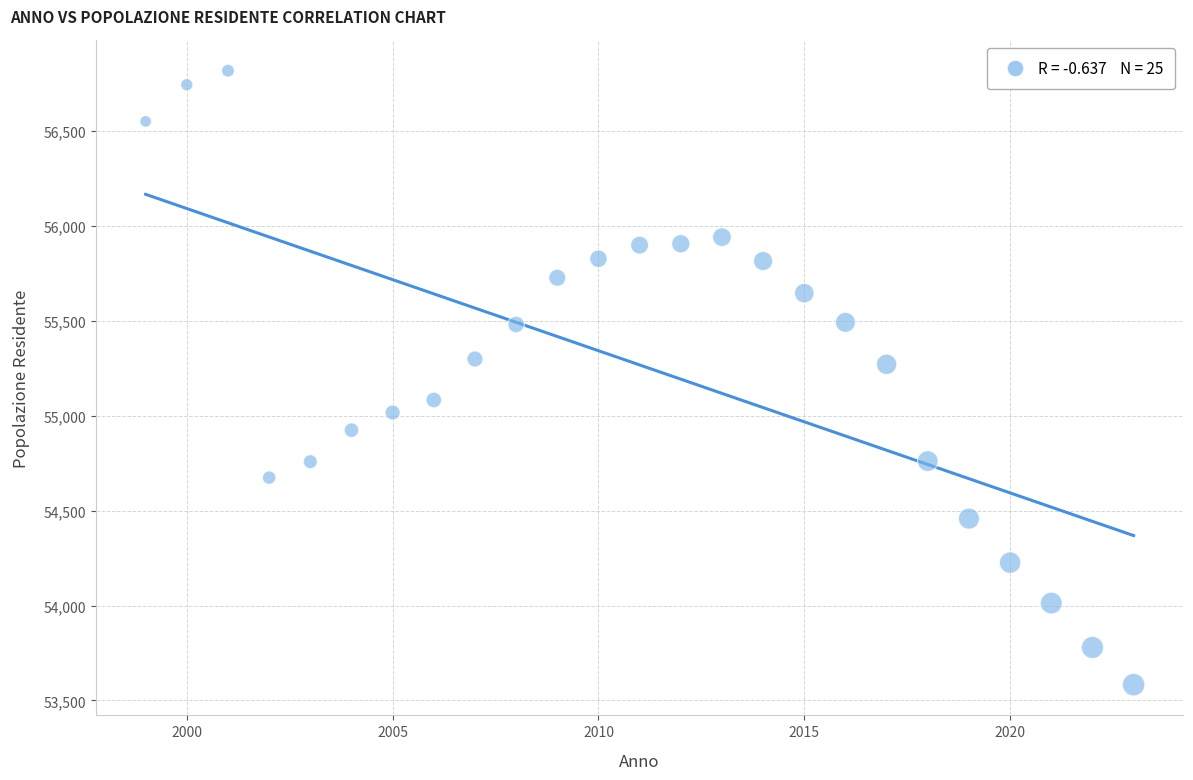

What is the range of Y values (max minus min)?

3235